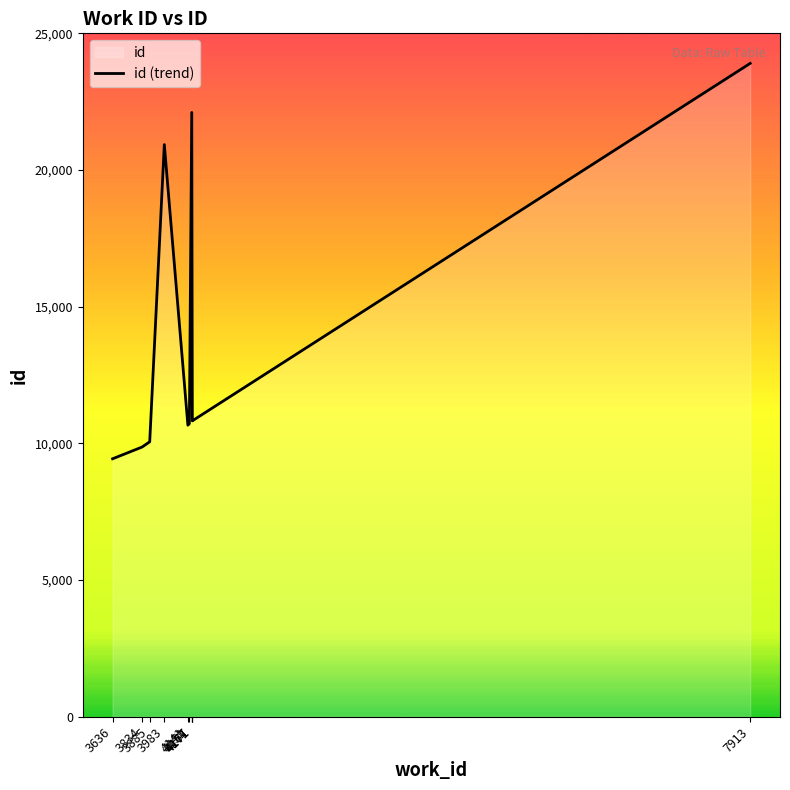

Rank the categories by value from lowest to highest.

3636, 3834, 3885, 4141, 4151, 4171, 4171, 3983, 4167, 7913